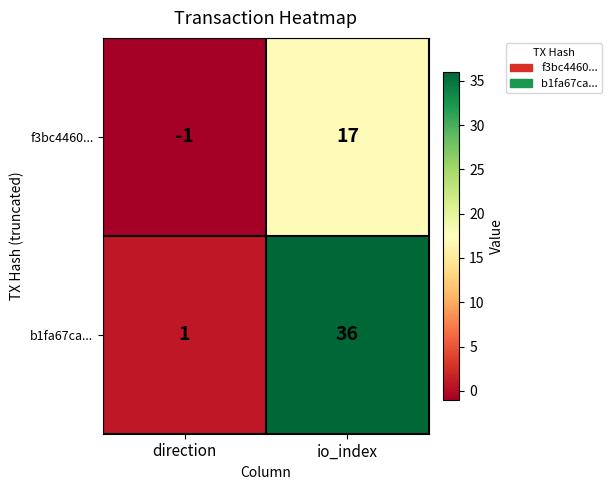

Which category has the lowest value in the b1fa67ca... series?

direction